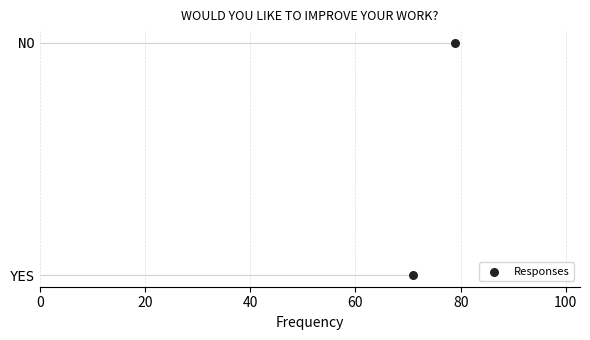

Which has a higher value, 20 or 0?

20